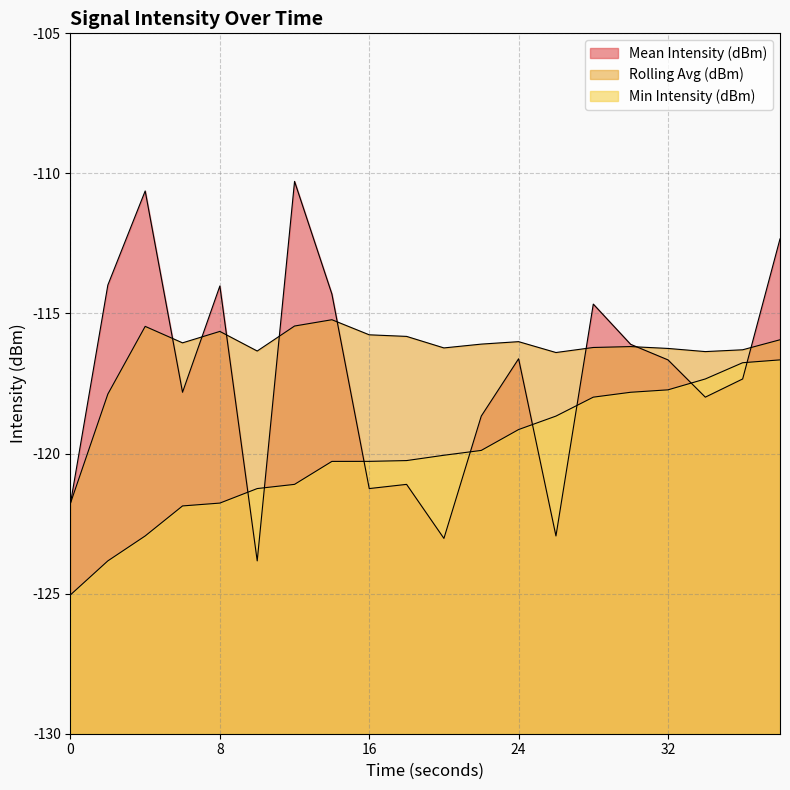

At 36, list the series in order from largest to smallest.

Rolling Avg (dBm), Min Intensity (dBm), Mean Intensity (dBm)